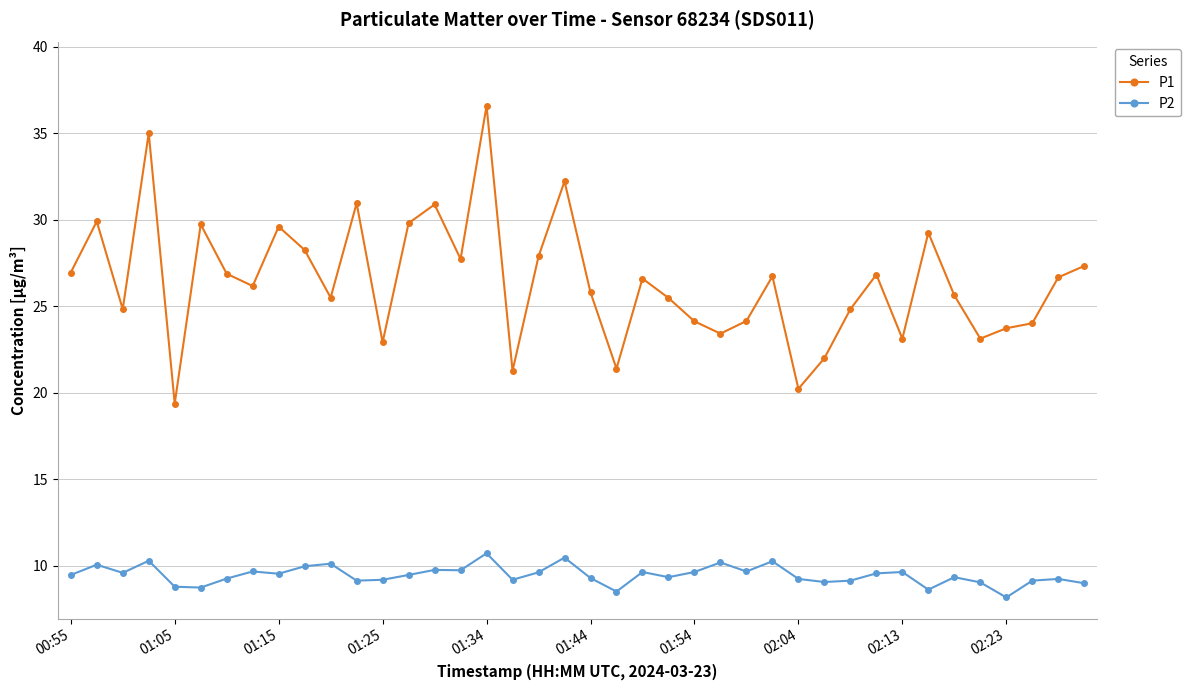

What is the average value of the P1 series?

26.4